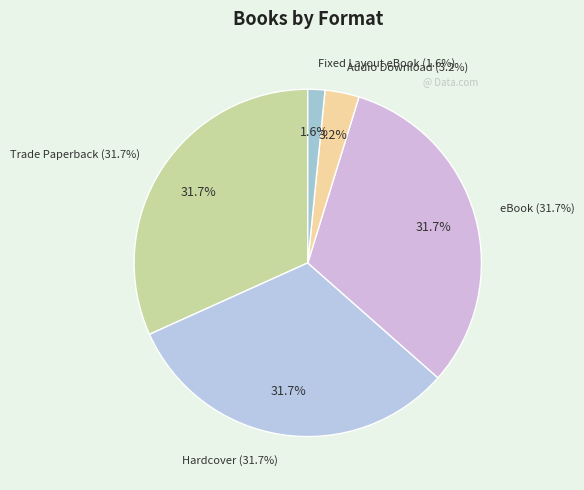

How much of the chart is everything except Fixed Layout eBook?

98.4%